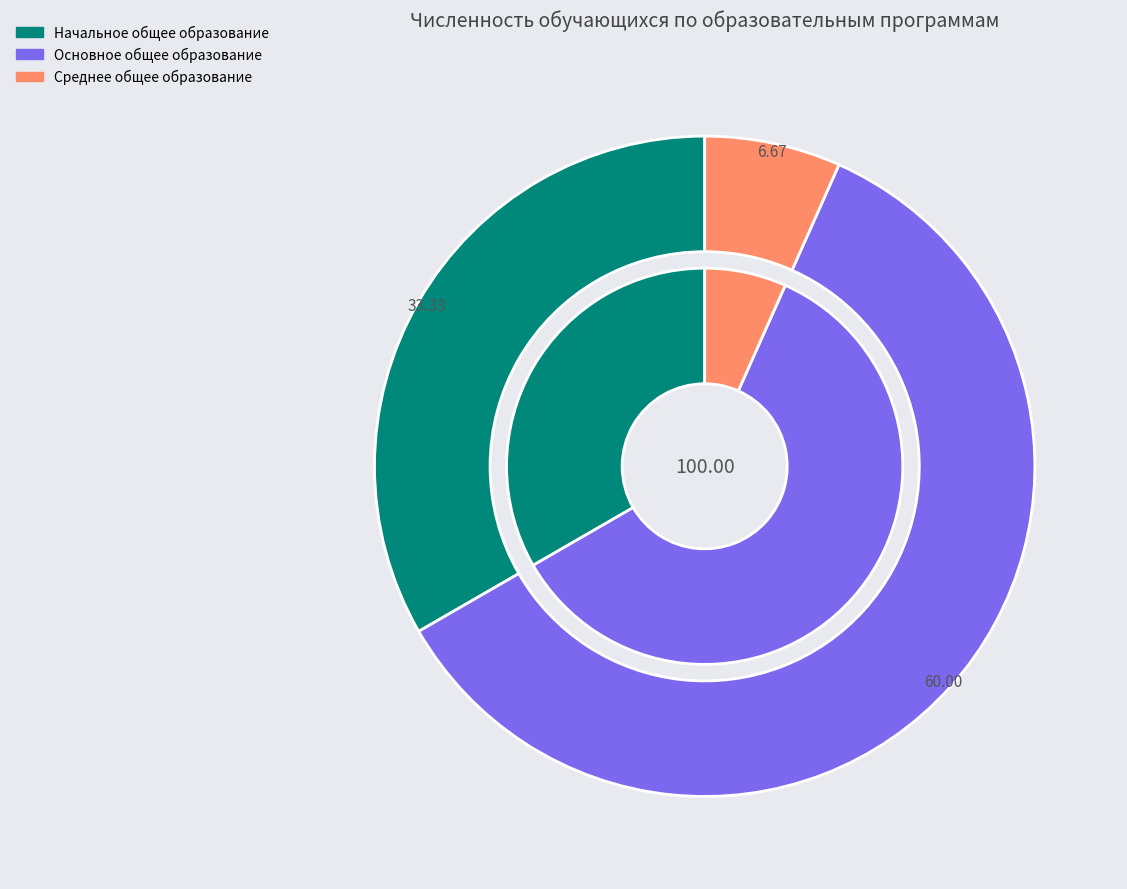

What is the total percentage of Образовательные программы начального общего образования and Образовательные программы среднего общего образования?

40.0%